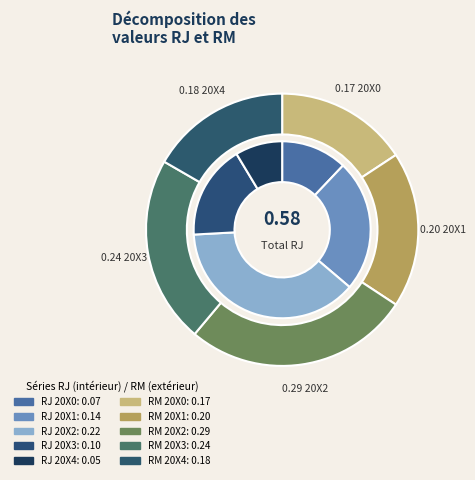

Does 20X0 account for over 50% of the chart?

No